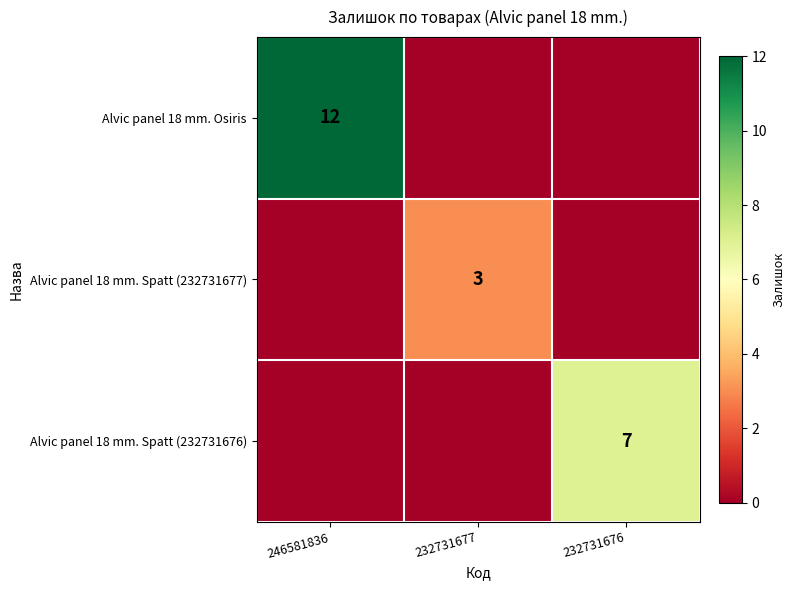

The value of Alvic panel 18 mm. Osiris at 246581836 is 12. True or false?

True